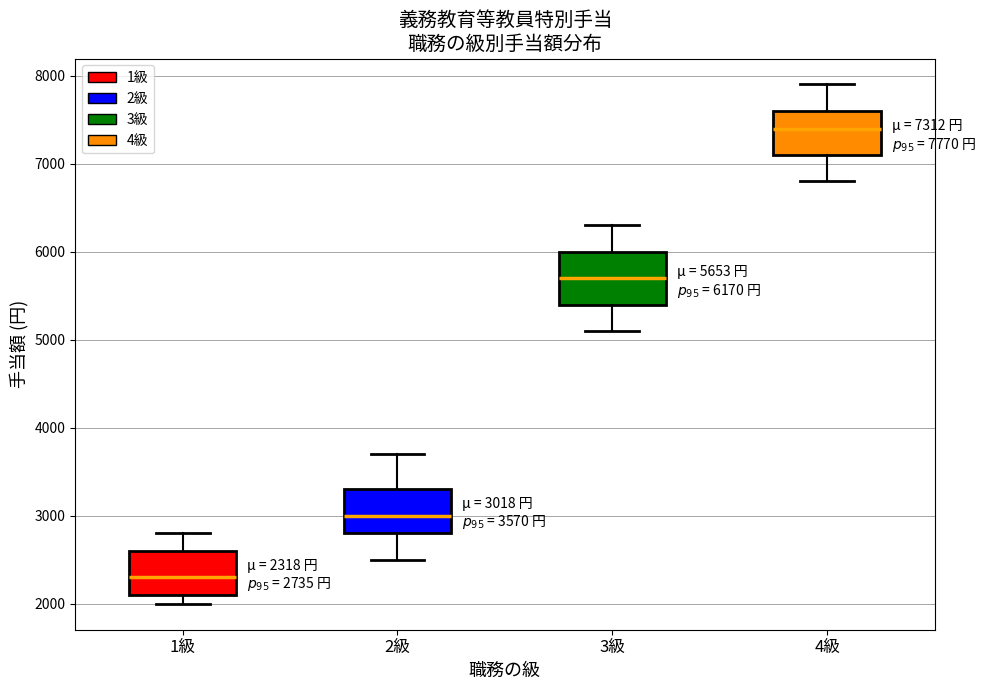

Which box has the lowest median line?

1級